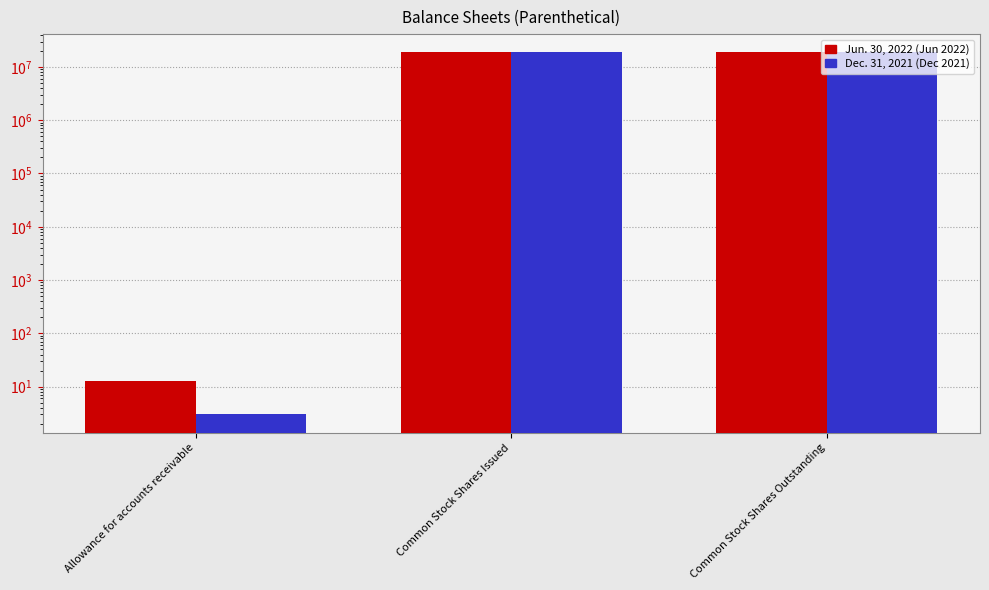

Rank the series by their average value, from highest to lowest.

Jun. 30, 2022, Dec. 31, 2021